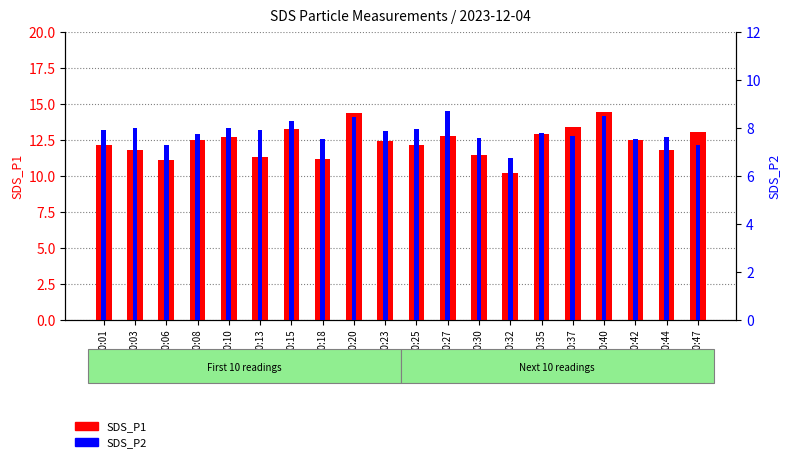

What is the total value across all series at 00:32?

17.0